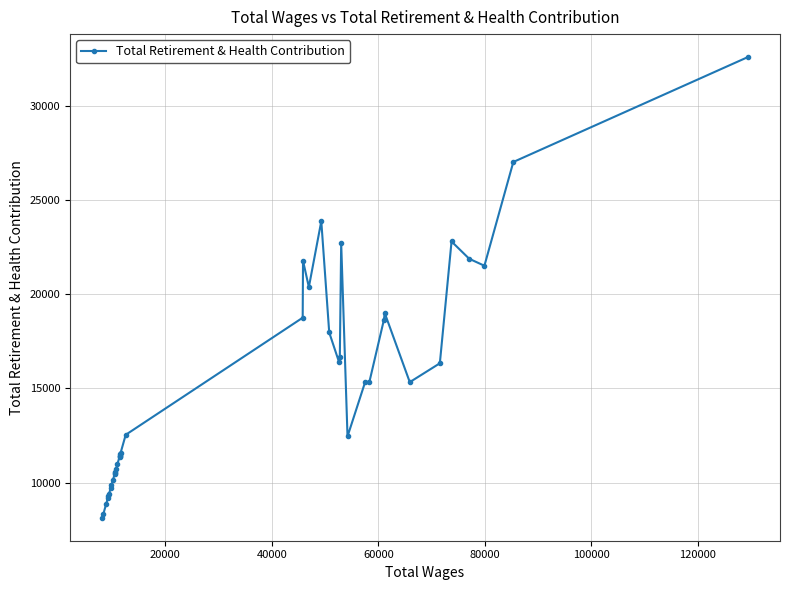

True or false: there are more than 2 points higher than both neighbors.

True